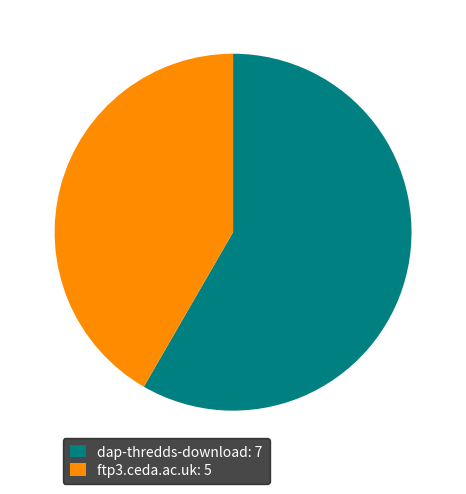

What is the ratio of the value at dap-thredds-download to the value at ftp3.ceda.ac.uk?

1.4